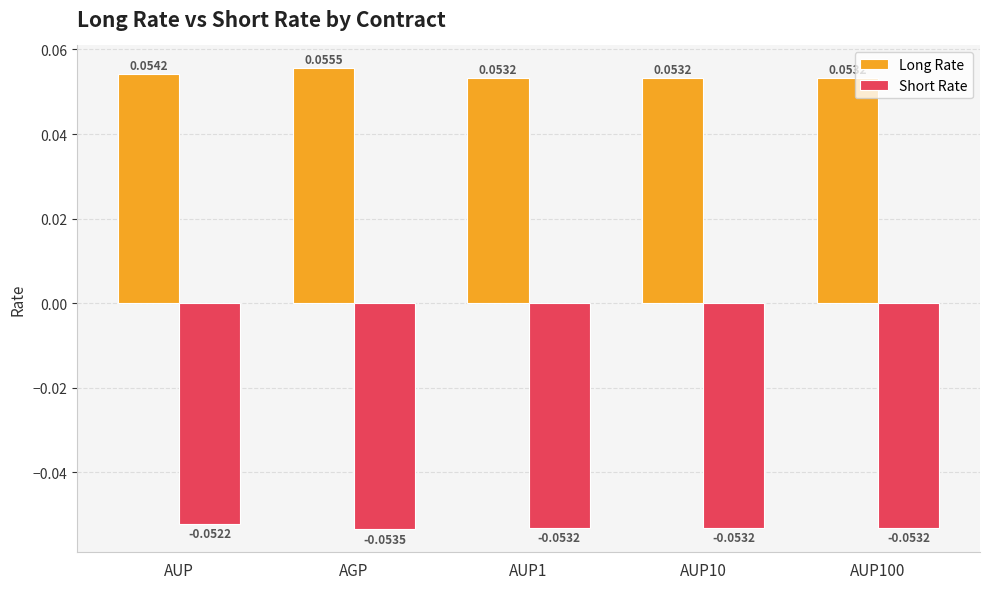

Are the bars horizontal?

No